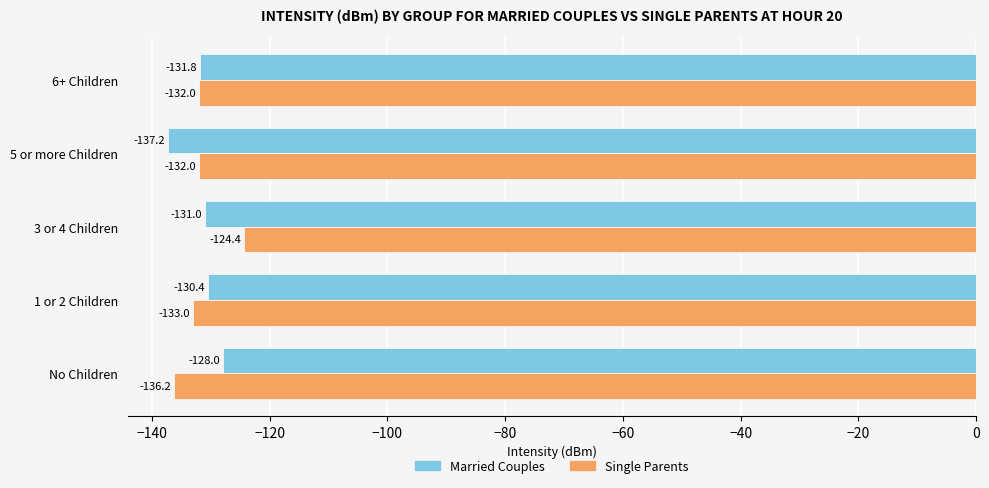

Rank the categories by Married Couples value from highest to lowest.

No Children, 1 or 2 Children, 3 or 4 Children, 6+ Children, 5 or more Children